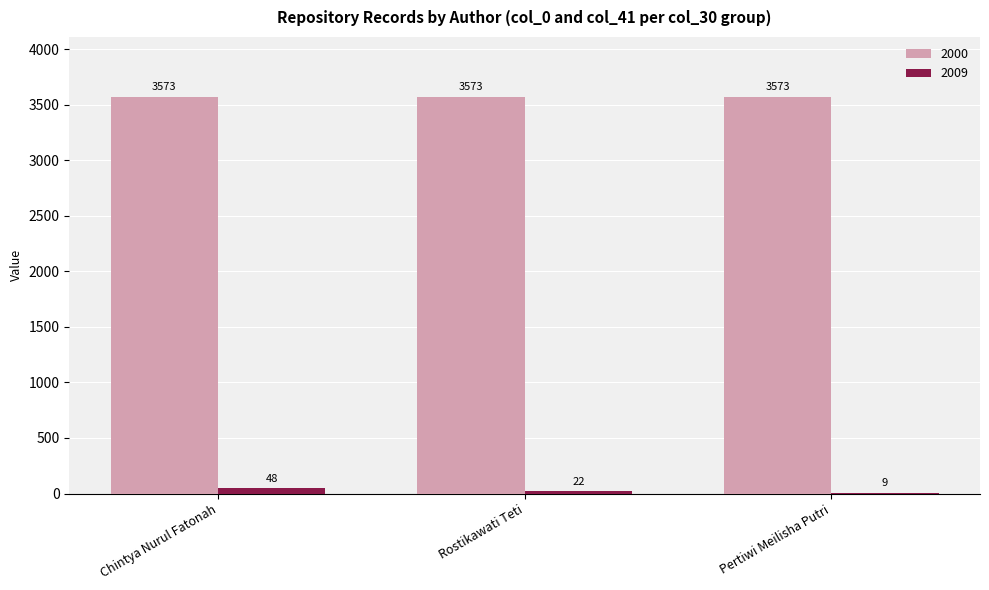

What is the highest value of the 2009 series?

48